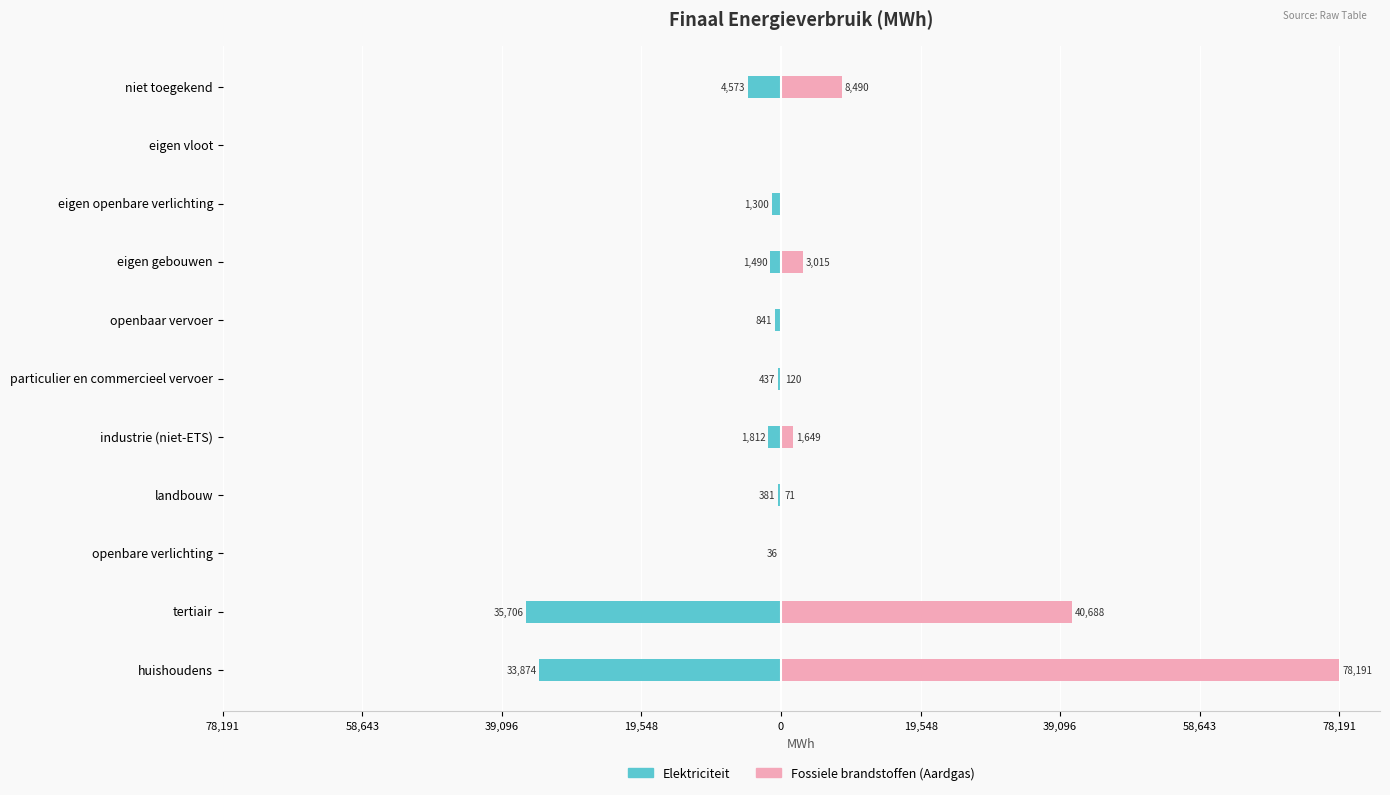

Reading right to left, what are all the values shown in this chart?

Elektriciteit: -4572.7	0.0	-1300.1	-1490.1	-840.9	-437.4	-1812.1	-381.3	-36.3	-35705.7	-33873.7
Fossiele brandstoffen (Aardgas): 8489.7	0.0	0.0	3014.6	0.0	119.7	1649.0	70.9	0.0	40688.1	78191.1